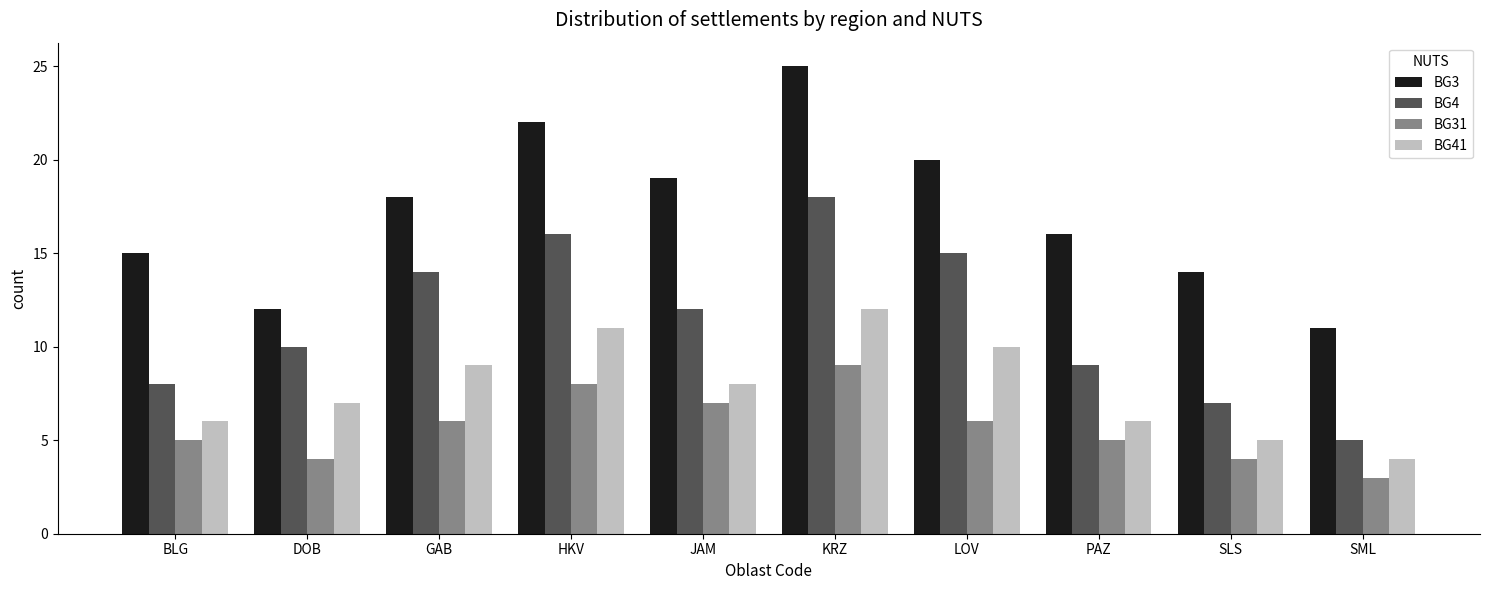

The value of BG4 at JAM is 12. True or false?

True